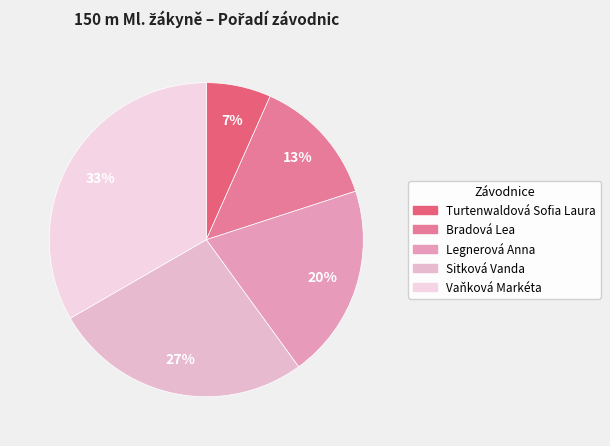

What is the smallest slice in the pie chart?

Turtenwaldová Sofia Laura